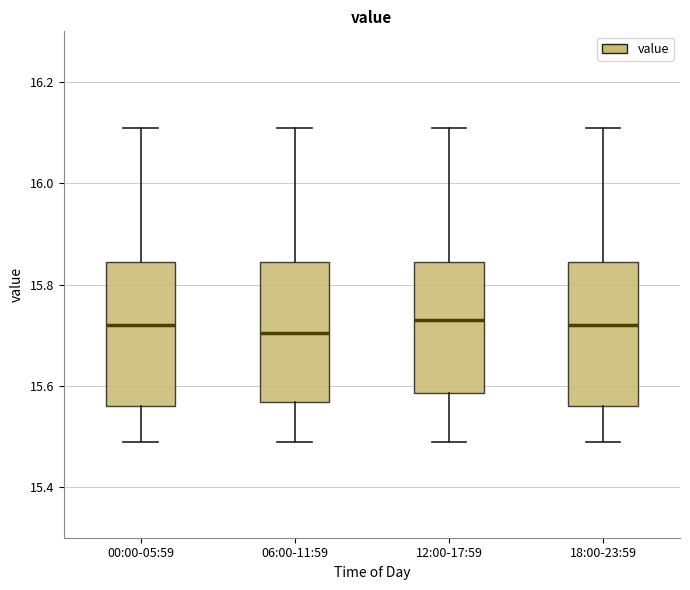

Where is the upper edge of the box for 00:00-05:59 on the y-axis? The values are not printed on the chart, so give them approximately, as read against the axis.

15.84